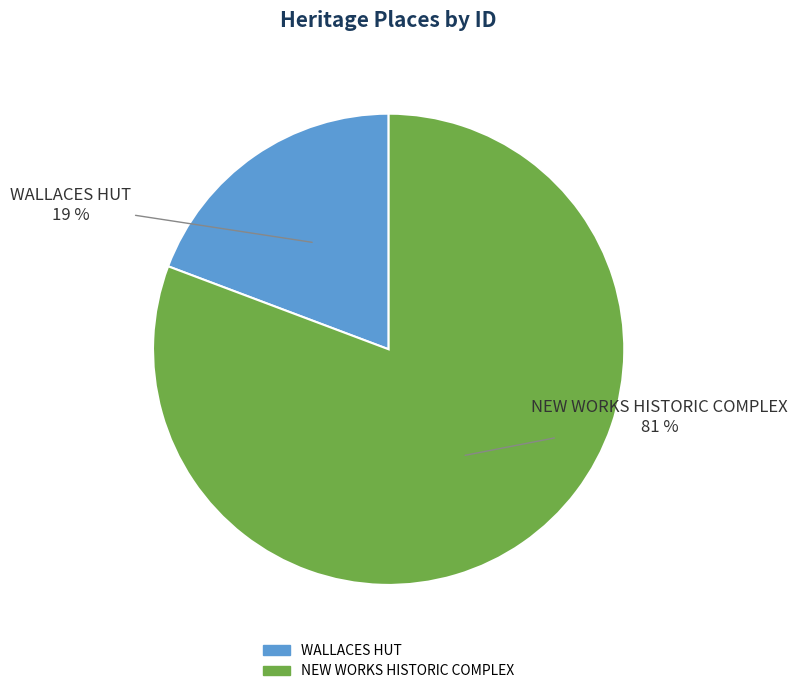

What percentage is the NEW WORKS HISTORIC COMPLEX slice, to the nearest percent?

81%